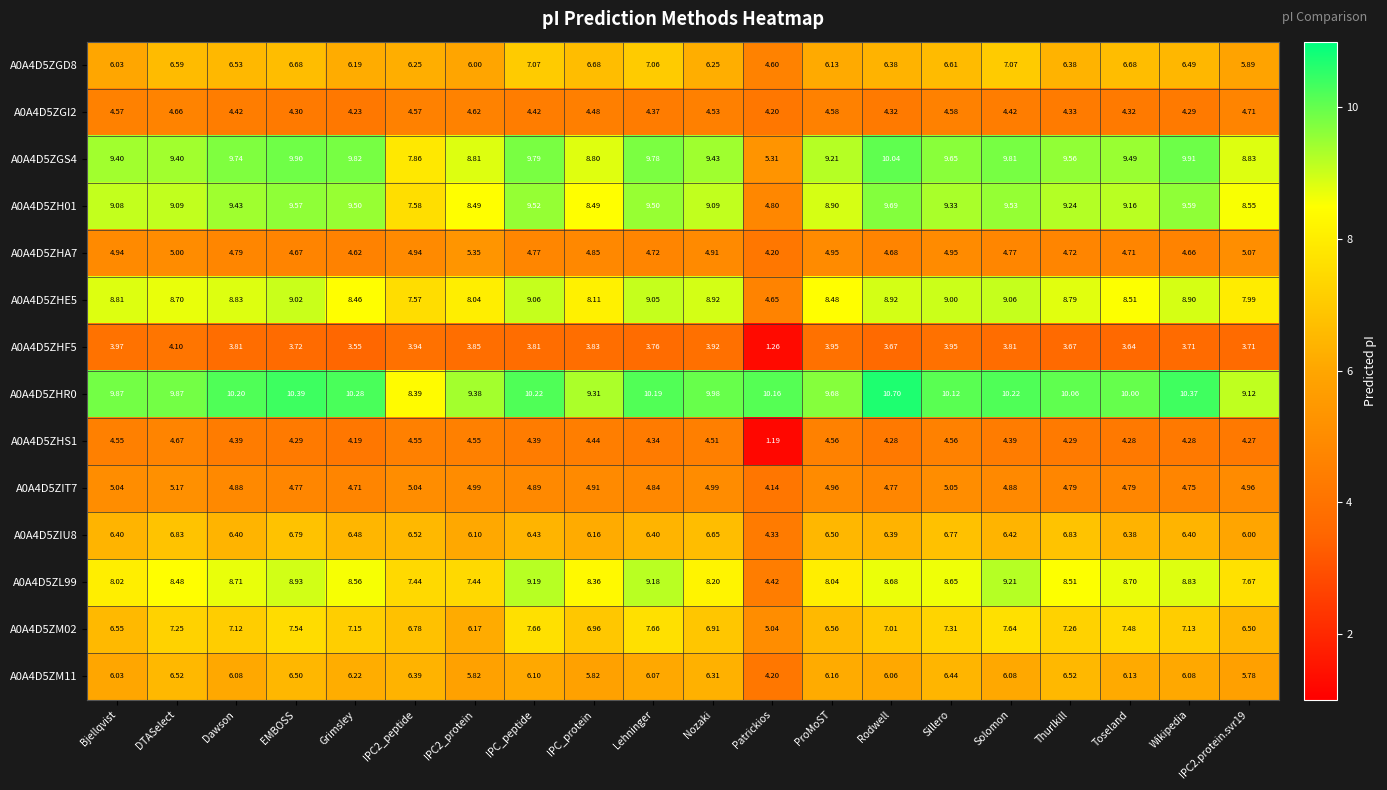

Where does the A0A4D5ZHS1 series first go above 4?

Bjellqvist